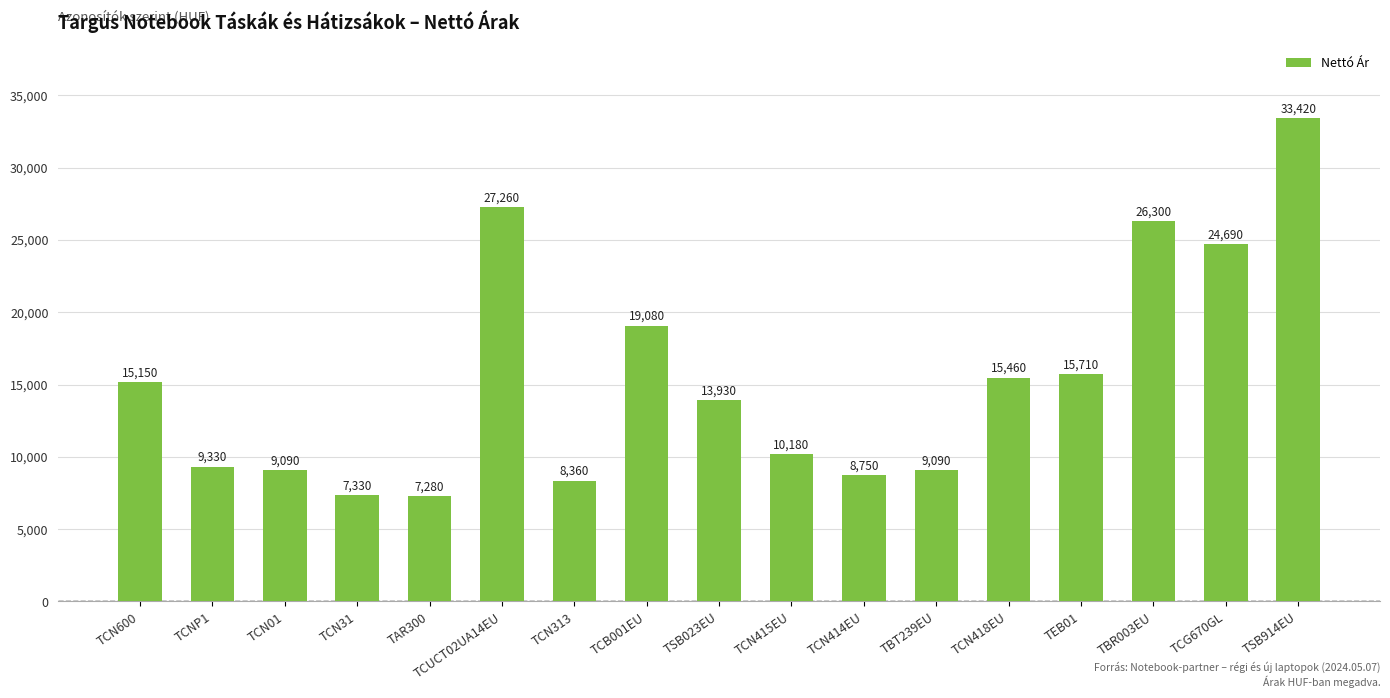

What is the sum of the values at TCN415EU and TCN31?

17510